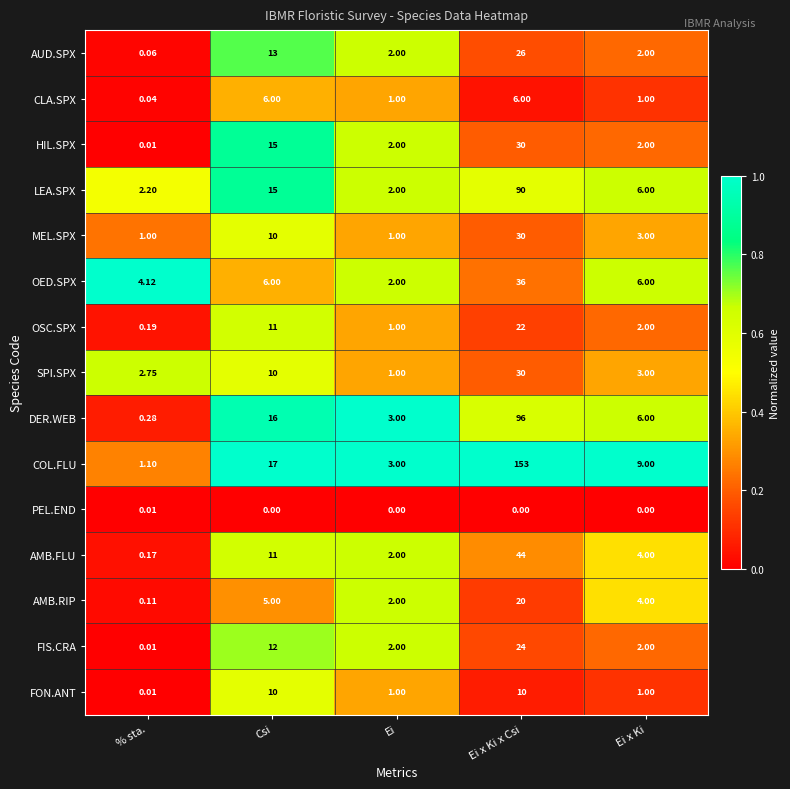

Where is FIS.CRA nearest to the value 12?

Csi